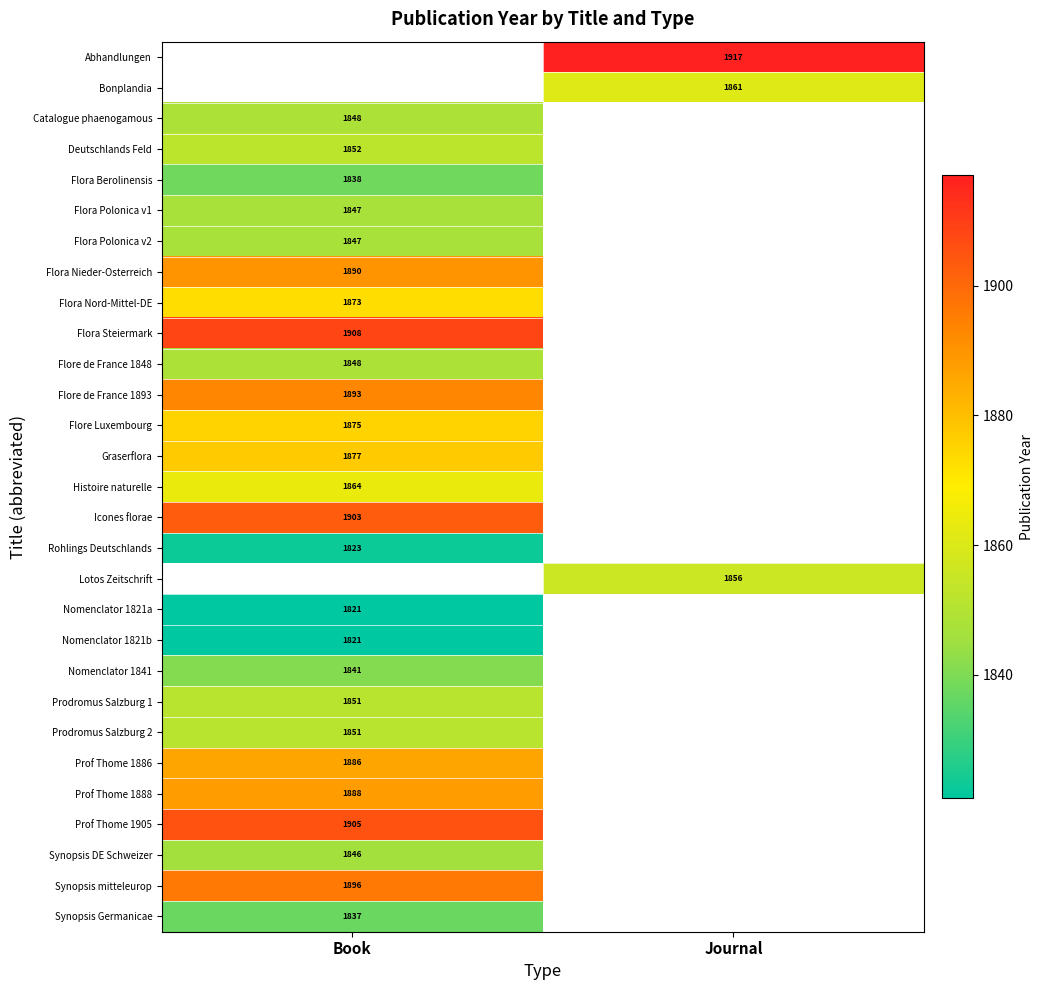

The Synopsis DE Schweizer series shows 1846 at Book. True or false?

True